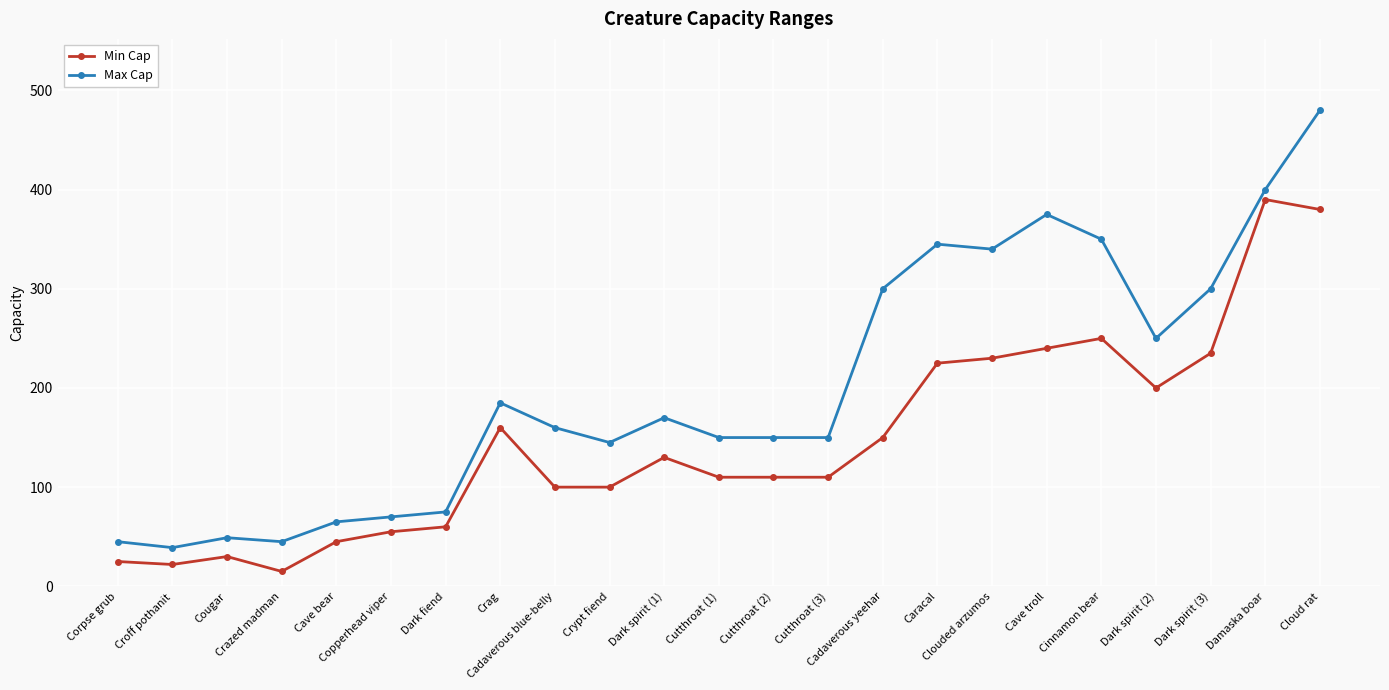

What is the difference between the Min Cap values at Corpse grub and Crag?

135